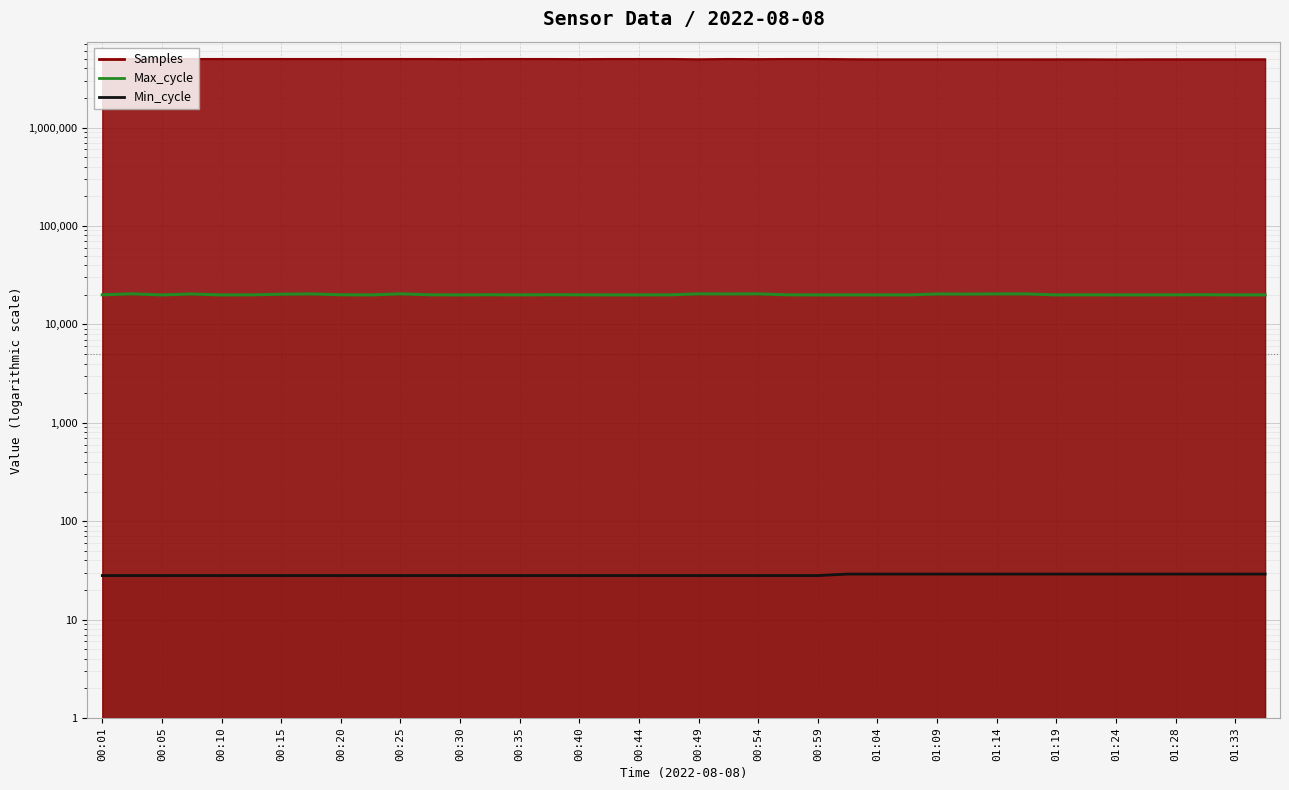

How many values in the Max_cycle series are below 19961?

20